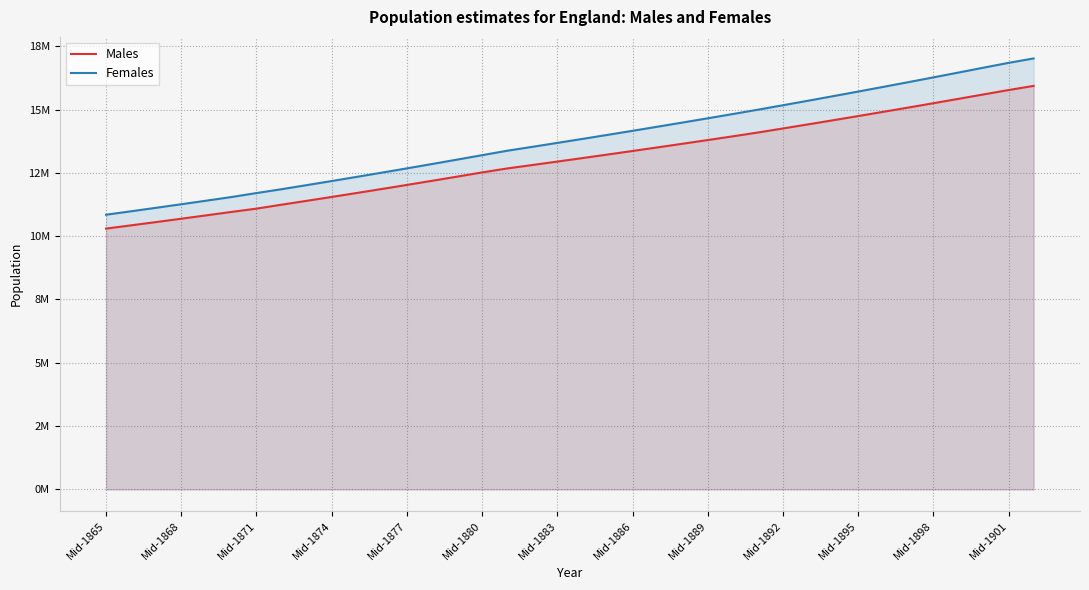

What is the smallest value displayed?

10298826